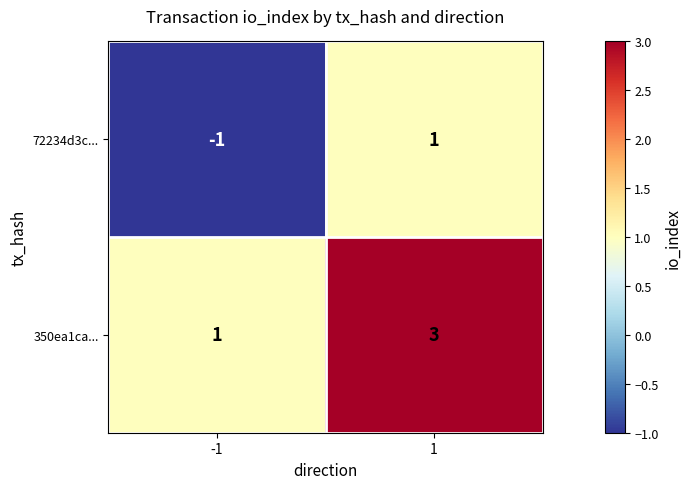

Is the value of 72234d3c... at 1 greater than the value of 350ea1ca... at 1?

No